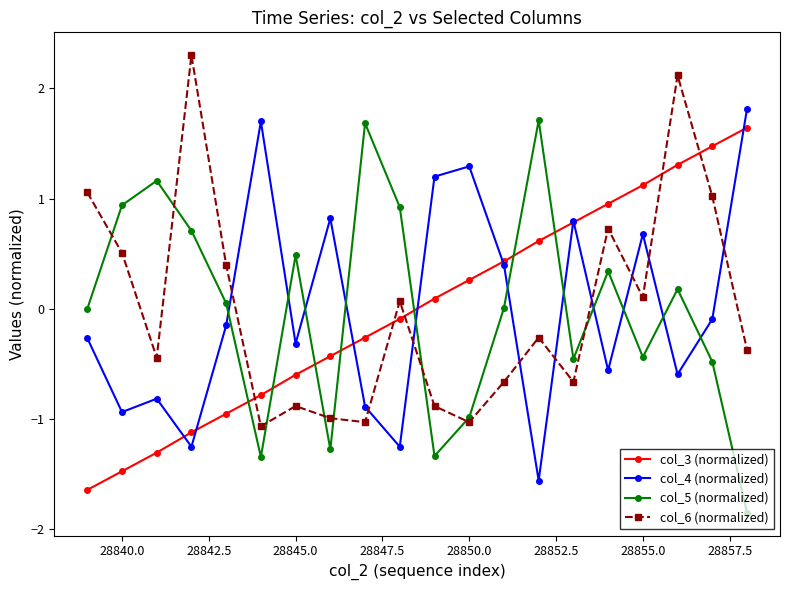

True or false: col_3 (normalized) and col_5 (normalized) intersect in this chart.

True